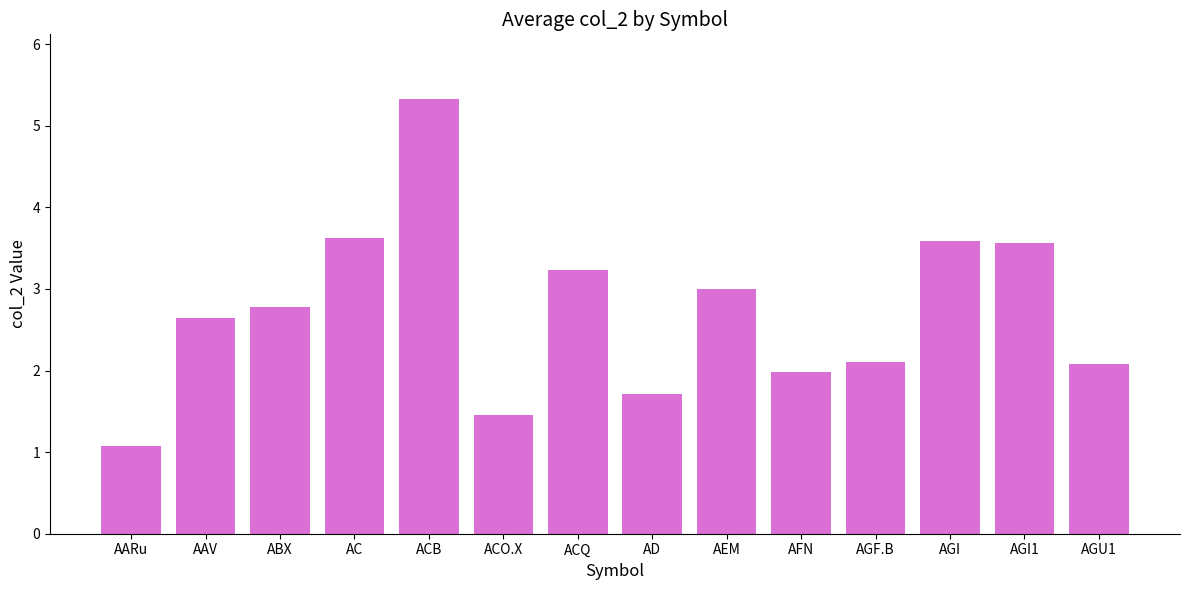

What is the difference between the maximum and second lowest values?

3.9